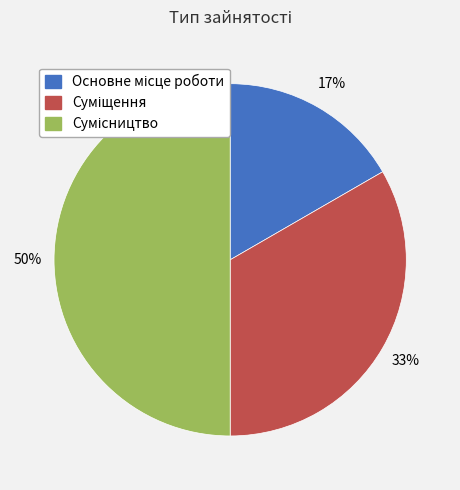

To the nearest percent, what is the average slice percentage?

33%